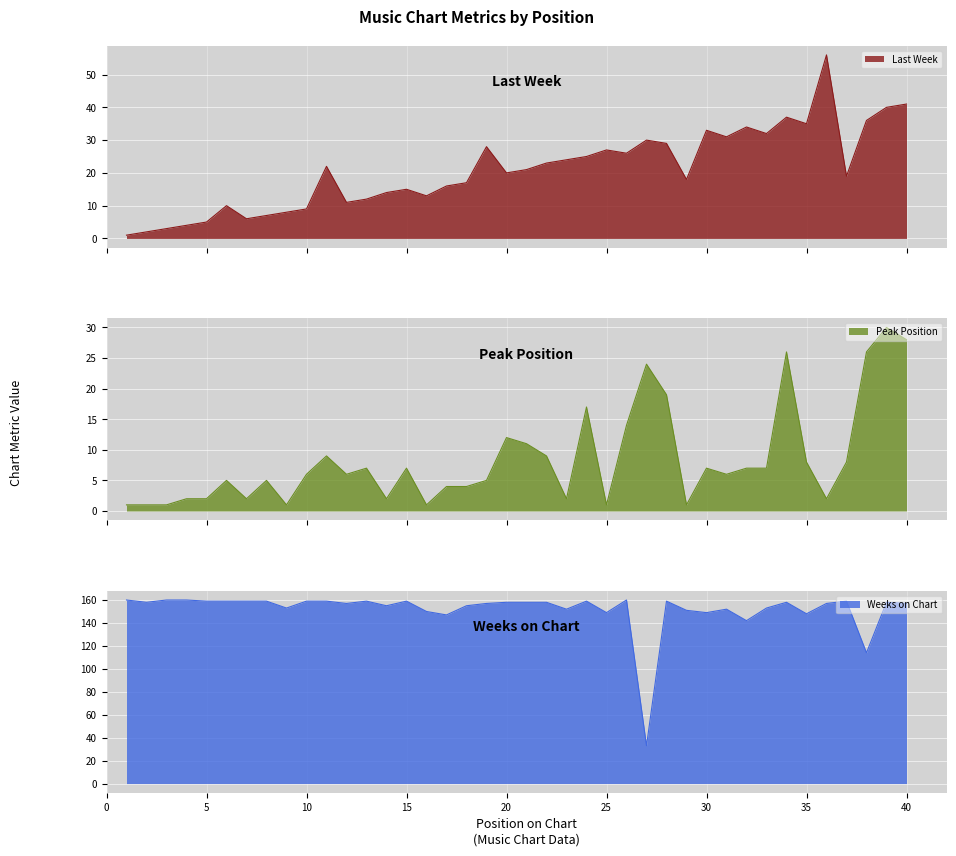

True or false: Last Week and Weeks on Chart intersect in this chart.

False